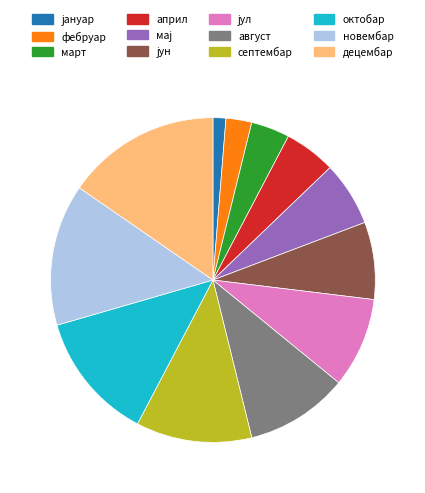

How many slices are in this pie chart?

12